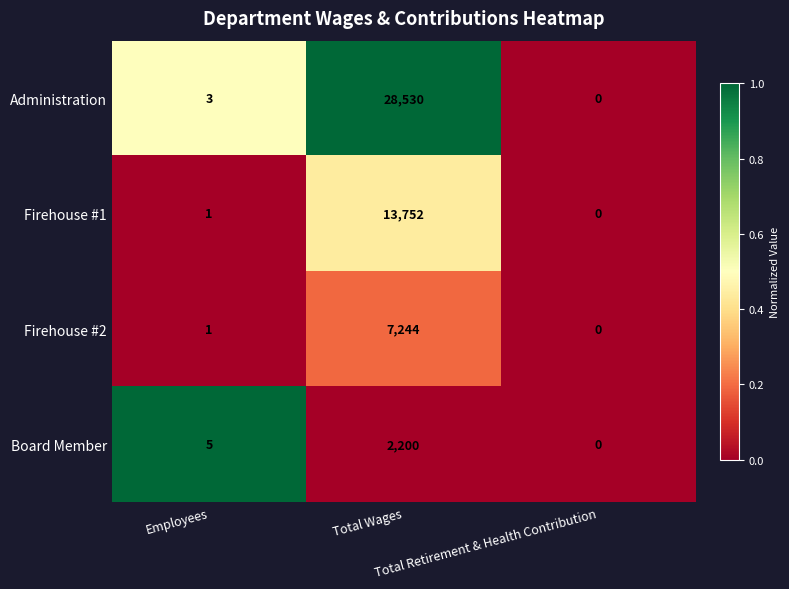

Which series has the largest total across all categories?

Administration